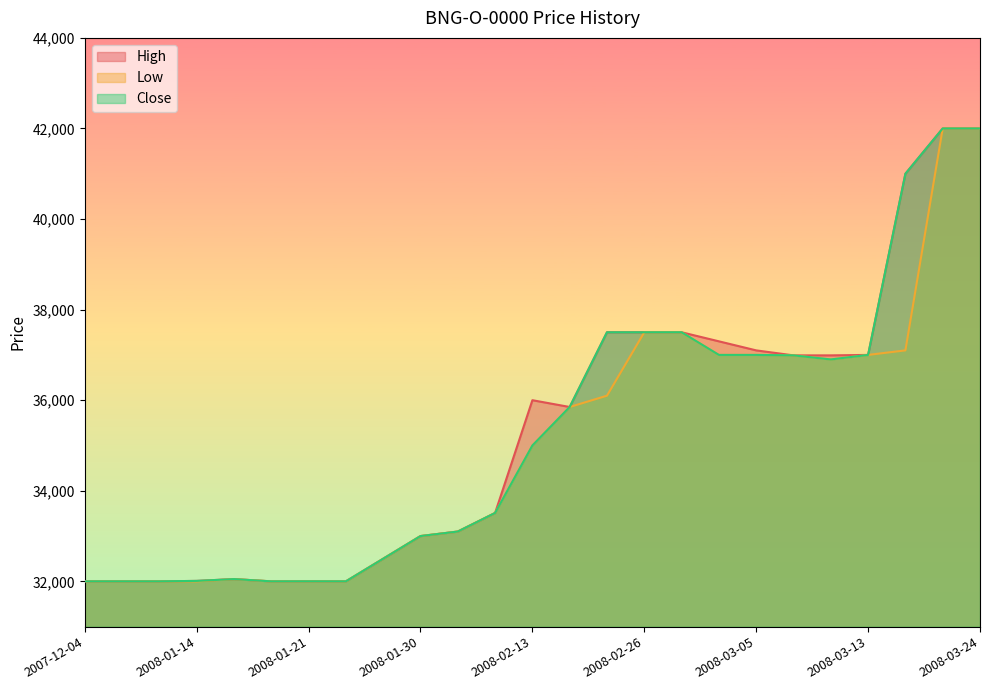

How many interior local peaks does the Close series have?

2